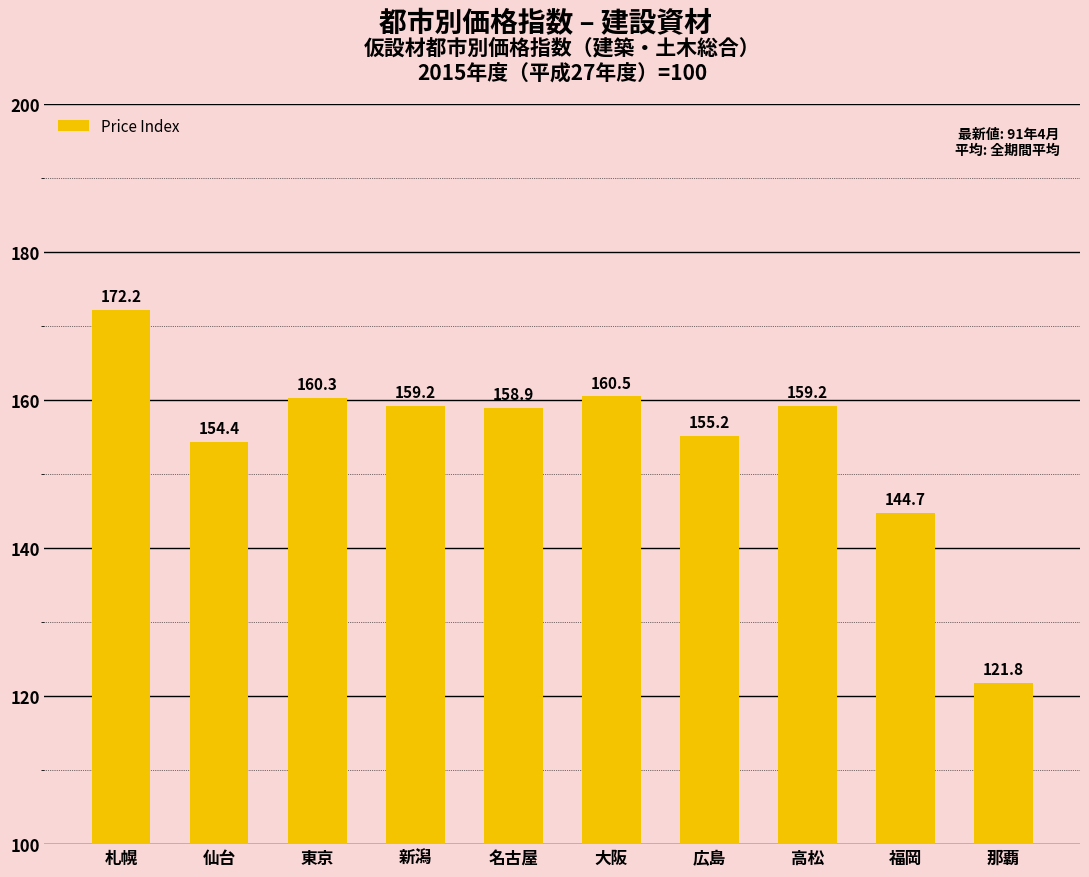

What is the difference between the maximum and second lowest values?

27.5